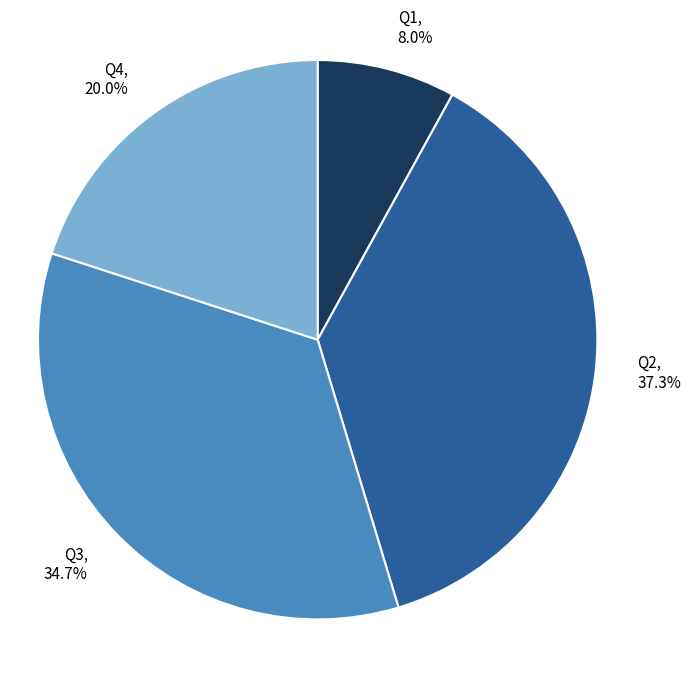

The Q1 slice represents 8% of the pie. True or false?

True